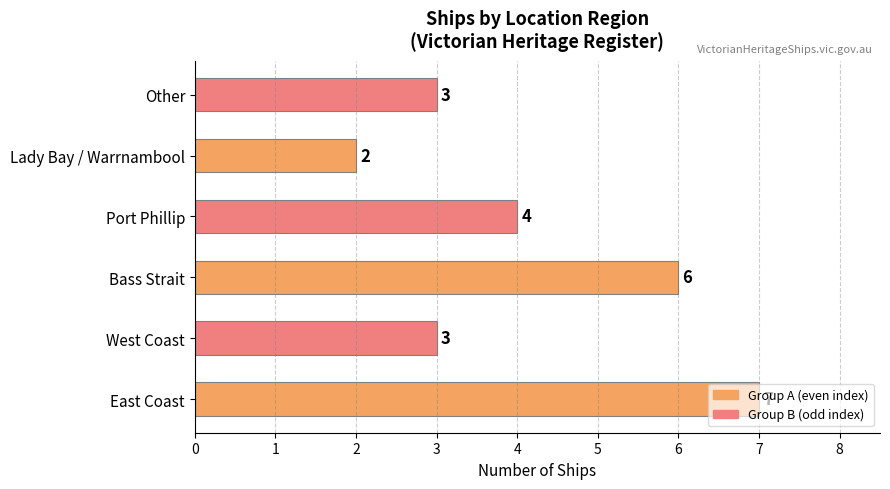

At which label is the value closest to 4?

Port Phillip